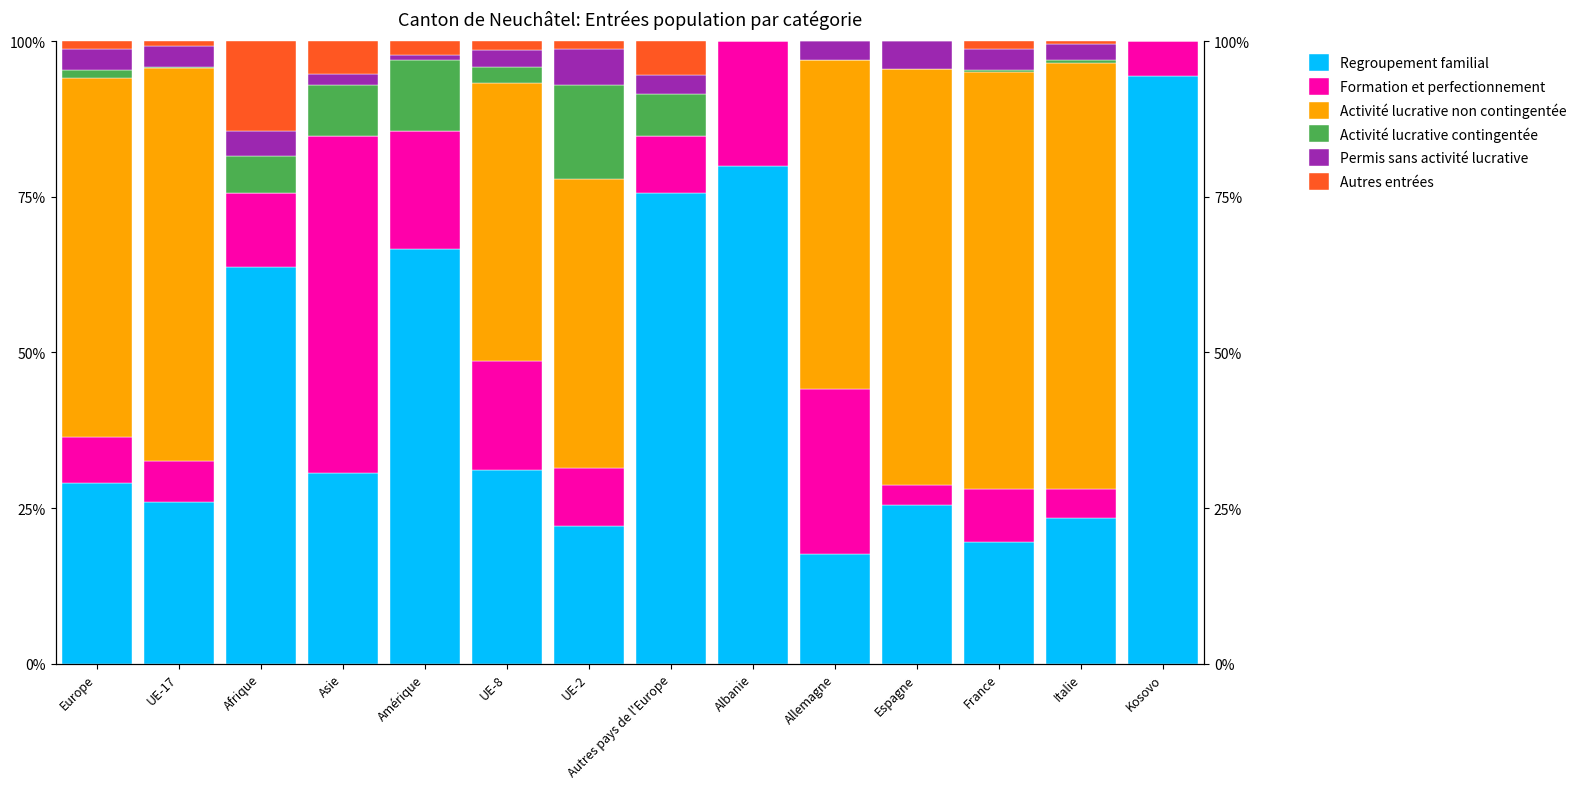

What is the label of the 7th bar from the left?

UE-2